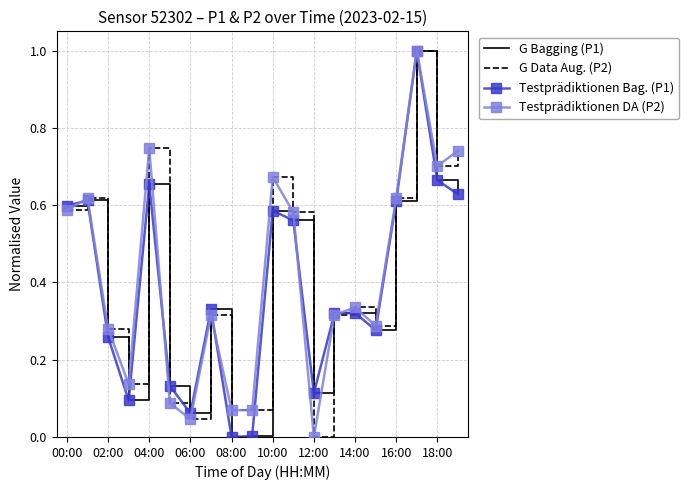

Which category has the highest value across all series?

17